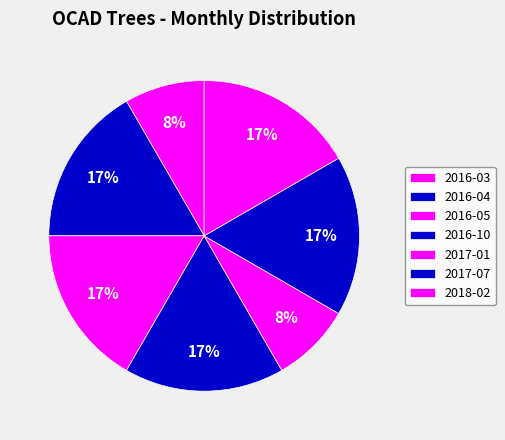

Count the number of slices in the pie.

7